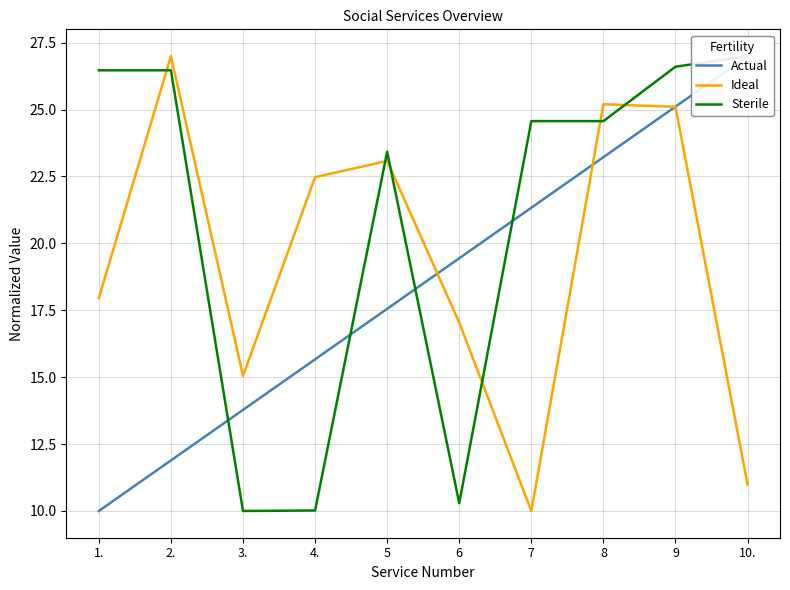

At 1., list the series in order from smallest to largest.

Actual, Ideal, Sterile